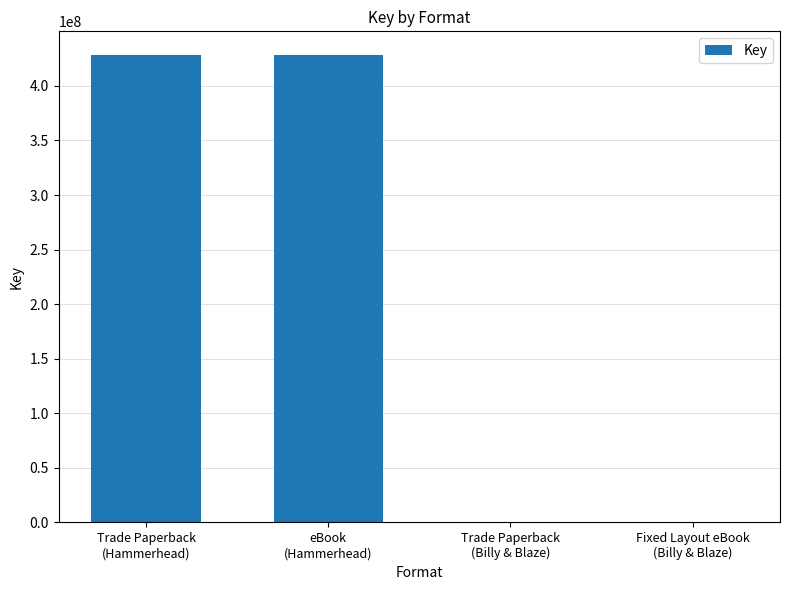

Reading left to right, what are all the values shown in this chart?

Trade Paperback
(Hammerhead)=428544386	eBook
(Hammerhead)=428544386	Trade Paperback
(Billy & Blaze)=6626	Fixed Layout eBook
(Billy & Blaze)=6626